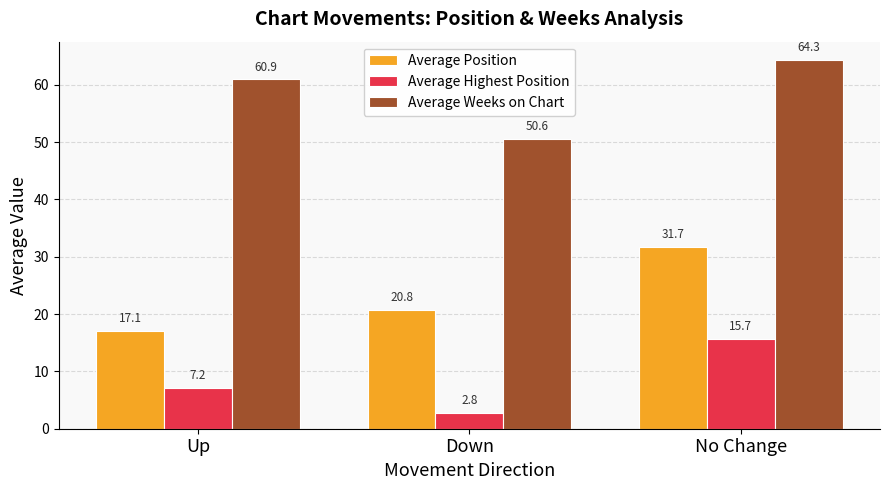

The value of Average Weeks on Chart at Down is 11.2. True or false?

False